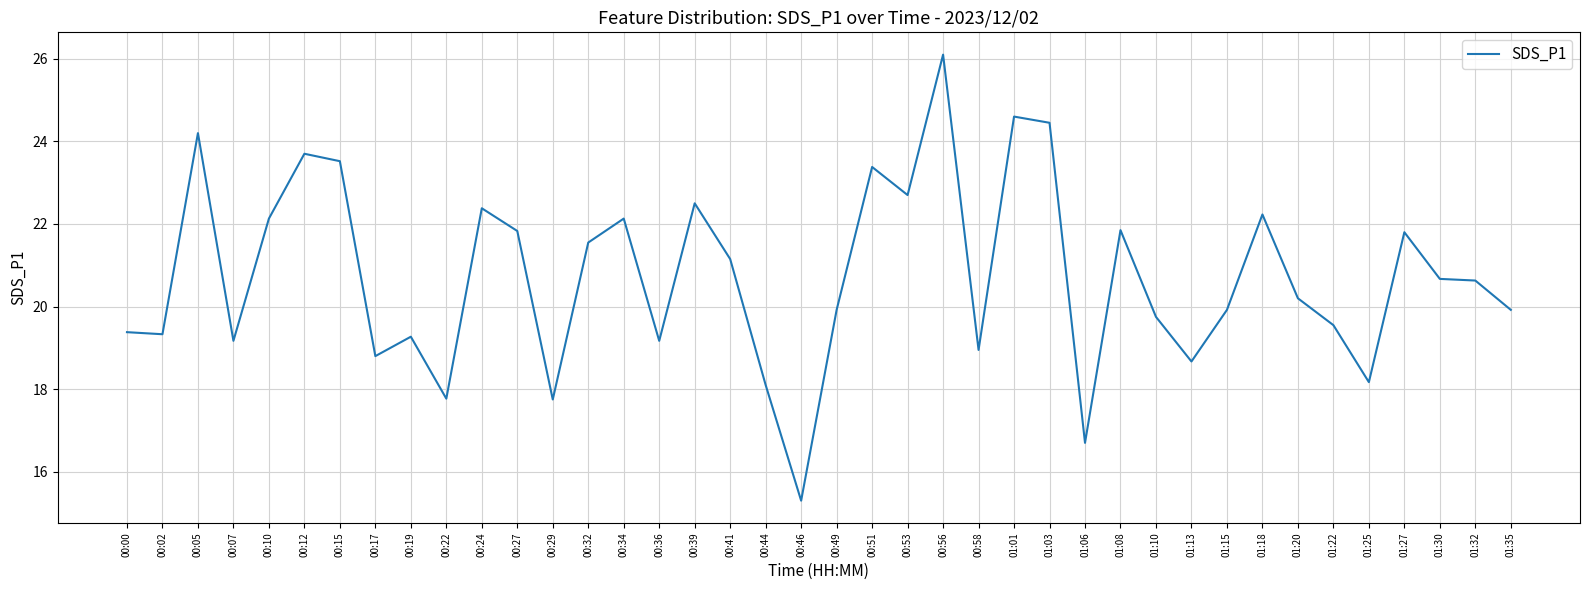

What is the greatest value displayed?

26.1